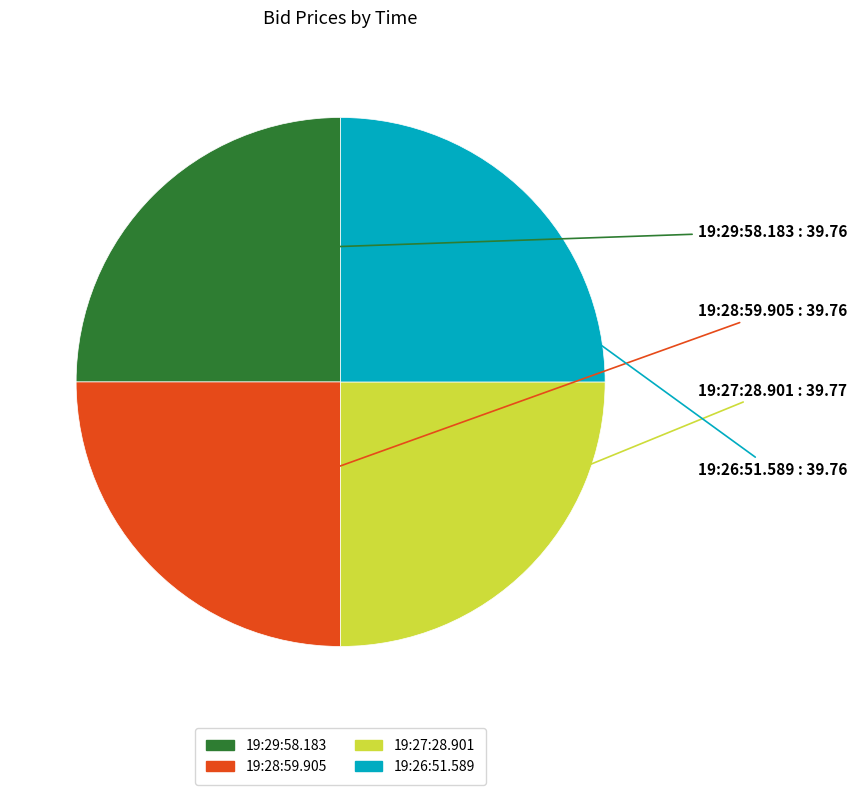

Does any single category account for the majority?

No